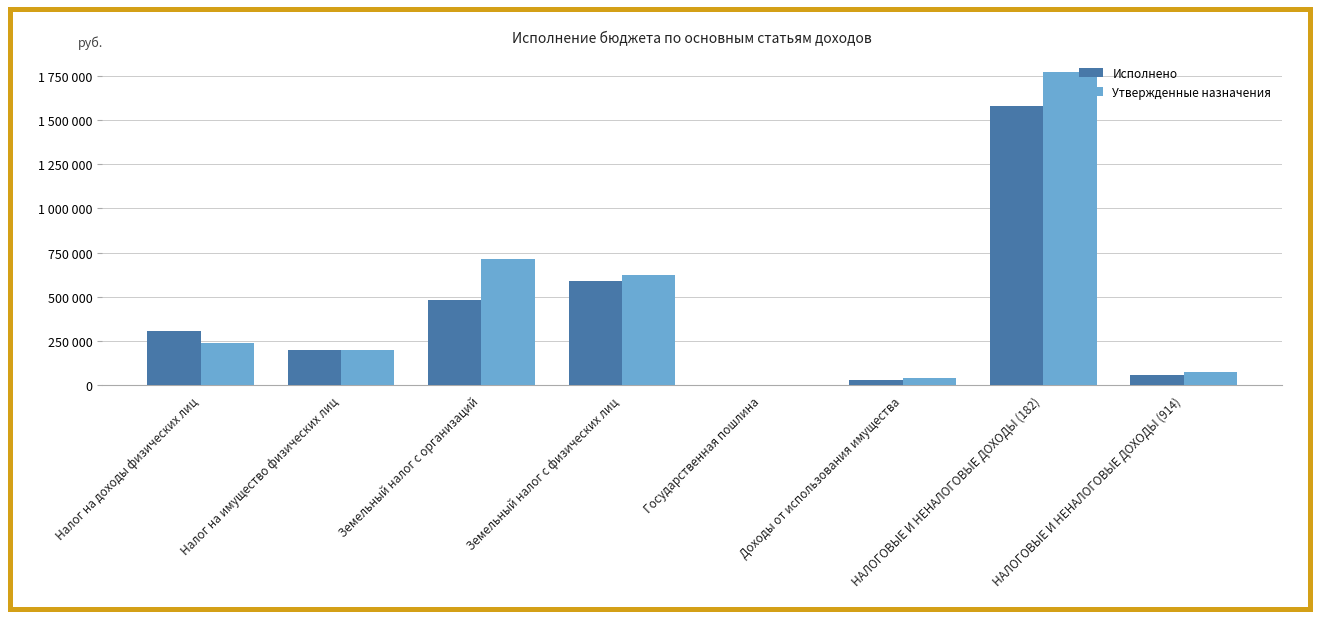

What are all the series names shown in the legend?

Исполнено, Утвержденные назначения